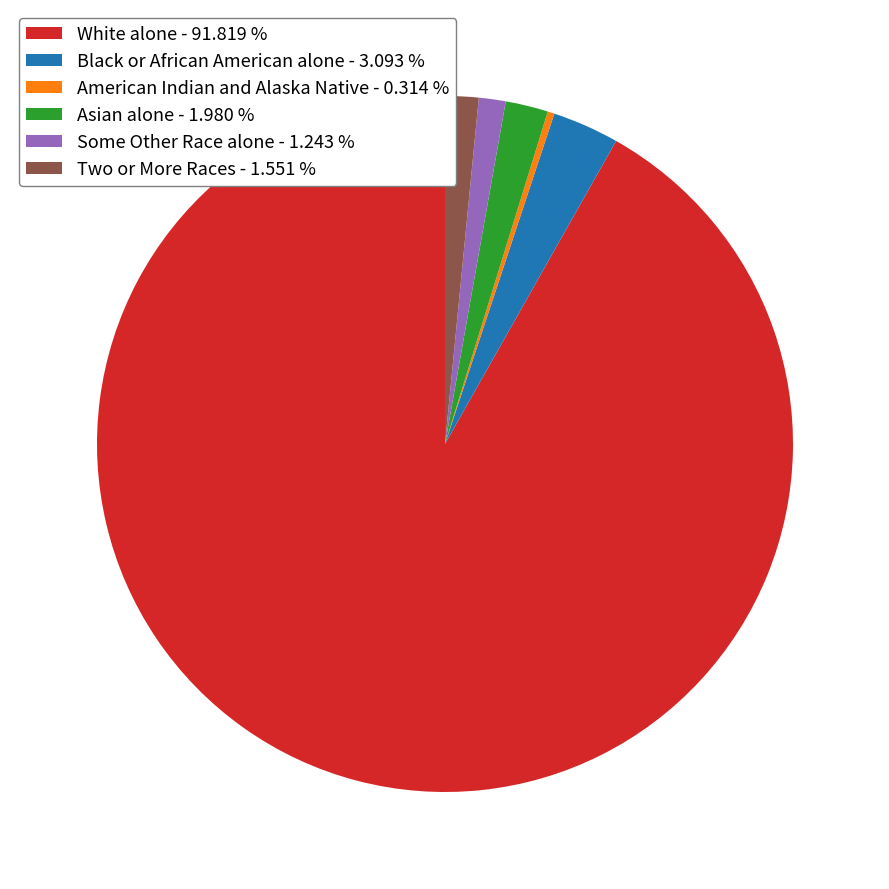

Is there any slice that represents more than half of the pie?

Yes